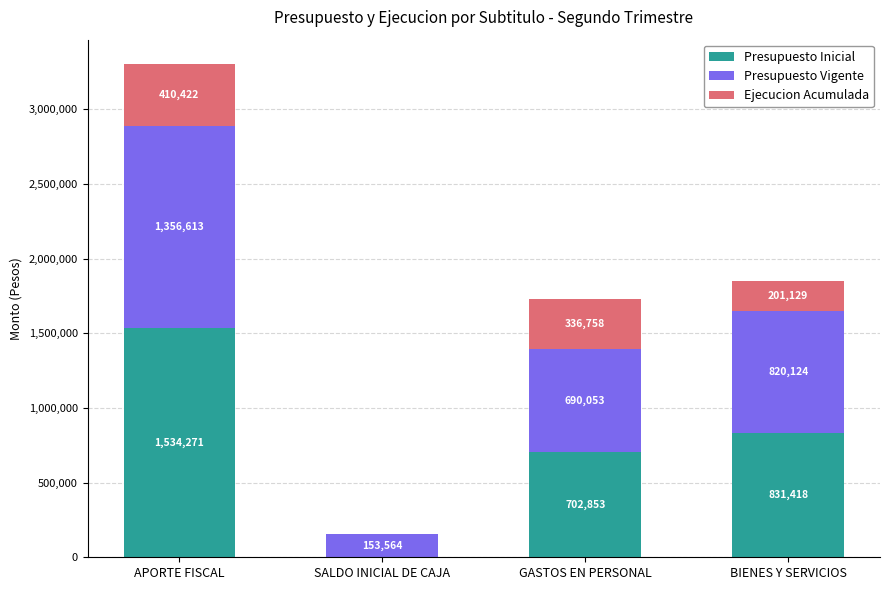

At which label does Presupuesto Inicial first exceed 831418?

APORTE FISCAL